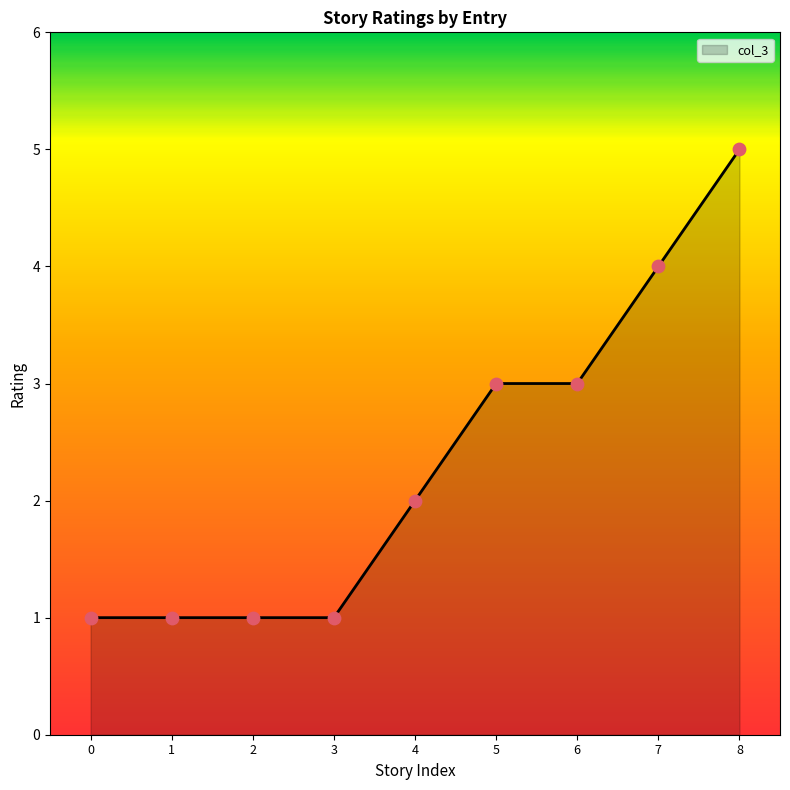

What is the change in value from 4 to 8?

+3